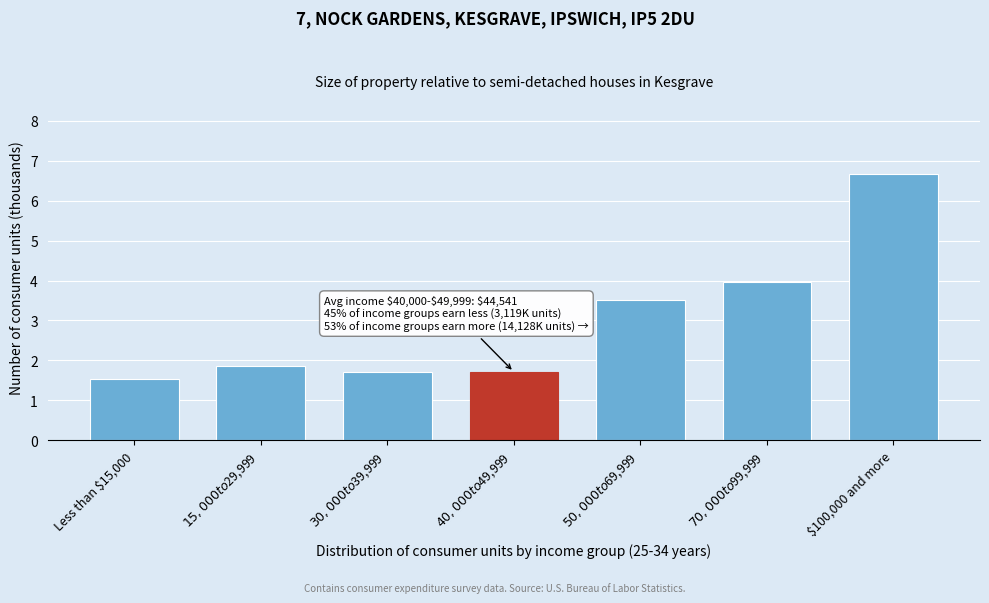

Reading left to right, extract all data points from this chart.

1.5	1.9	1.7	1.7	3.5	4.0	6.7